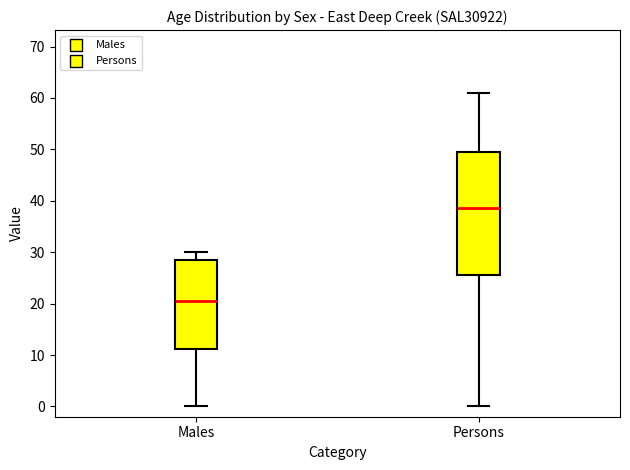

Where is the upper edge of the box for Persons on the y-axis? The values are not printed on the chart, so give them approximately, as read against the axis.

50